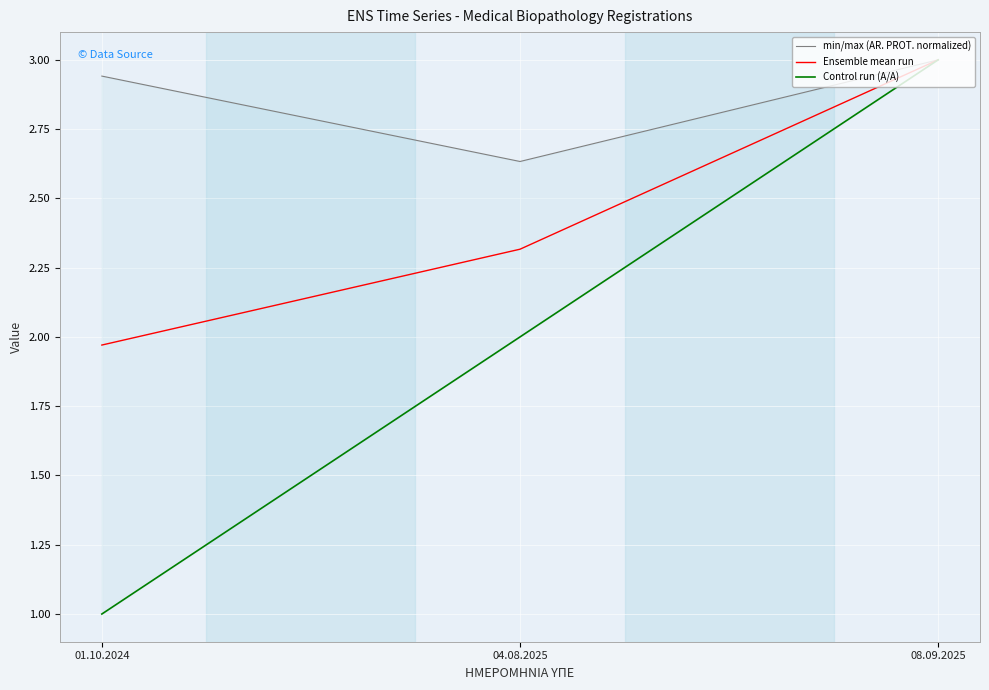

Is this an area chart (filled region under the line)?

No